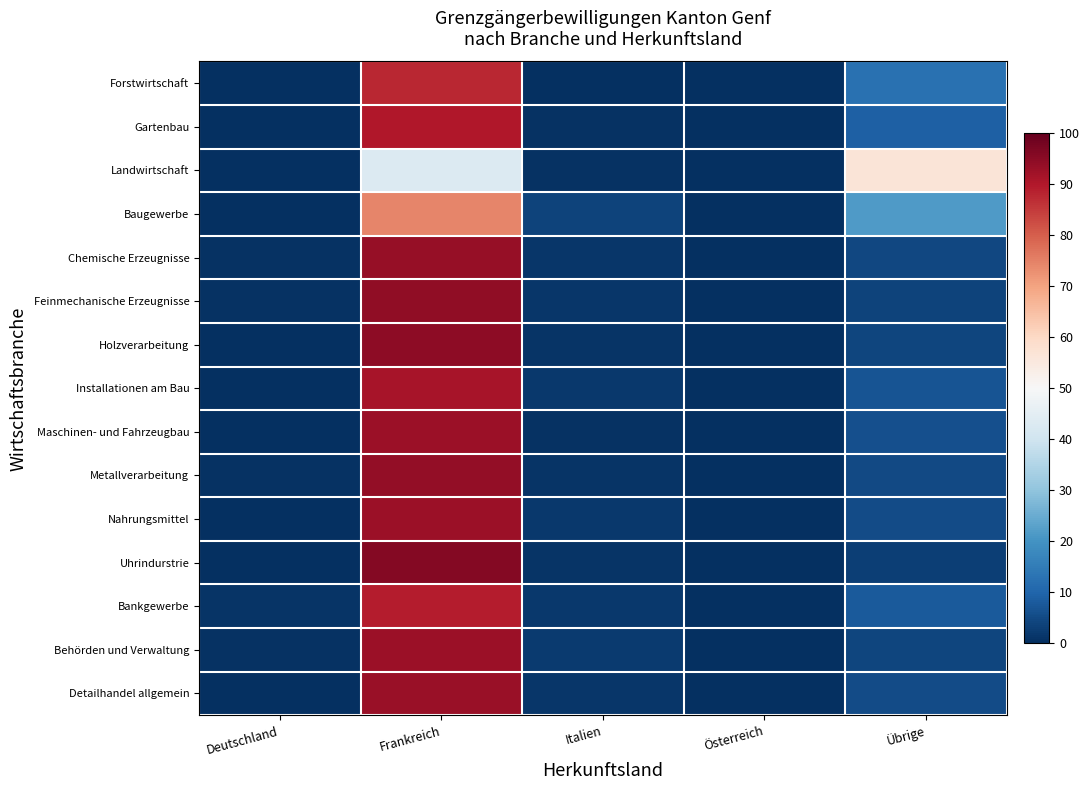

Reading left to right, what are all the values shown in this chart?

Forstwirtschaft: Deutschland=0.0	Frankreich=87.5	Italien=0.0	Österreich=0.0	Übrige=12.5
Gartenbau: Deutschland=0.0	Frankreich=90.2	Italien=0.7	Österreich=0.0	Übrige=9.1
Landwirtschaft: Deutschland=0.0	Frankreich=43.0	Italien=0.4	Österreich=0.0	Übrige=56.6
Baugewerbe: Deutschland=0.0	Frankreich=74.5	Italien=3.6	Österreich=0.0	Übrige=21.9
Chemische Erzeugnisse: Deutschland=0.8	Frankreich=93.4	Italien=1.2	Österreich=0.1	Übrige=4.6
Feinmechanische Erzeugnisse: Deutschland=0.8	Frankreich=94.3	Italien=1.3	Österreich=0.0	Übrige=3.6
Holzverarbeitung: Deutschland=0.1	Frankreich=94.6	Italien=1.0	Österreich=0.0	Übrige=4.3
Installationen am Bau: Deutschland=0.0	Frankreich=91.1	Italien=1.9	Österreich=0.0	Übrige=7.0
Maschinen- und Fahrzeugbau: Deutschland=0.4	Frankreich=92.9	Italien=0.5	Österreich=0.3	Übrige=6.0
Metallverarbeitung: Deutschland=0.6	Frankreich=93.8	Italien=0.9	Österreich=0.0	Übrige=4.7
Nahrungsmittel: Deutschland=0.3	Frankreich=92.7	Italien=1.7	Österreich=0.0	Übrige=5.3
Uhrindurstrie: Deutschland=0.2	Frankreich=95.8	Italien=0.9	Österreich=0.0	Übrige=3.0
Bankgewerbe: Deutschland=1.0	Frankreich=89.3	Italien=1.8	Österreich=0.0	Übrige=7.9
Behörden und Verwaltung: Deutschland=0.8	Frankreich=92.6	Italien=2.2	Österreich=0.2	Übrige=4.2
Detailhandel allgemein: Deutschland=0.1	Frankreich=93.1	Italien=1.5	Österreich=0.0	Übrige=5.3